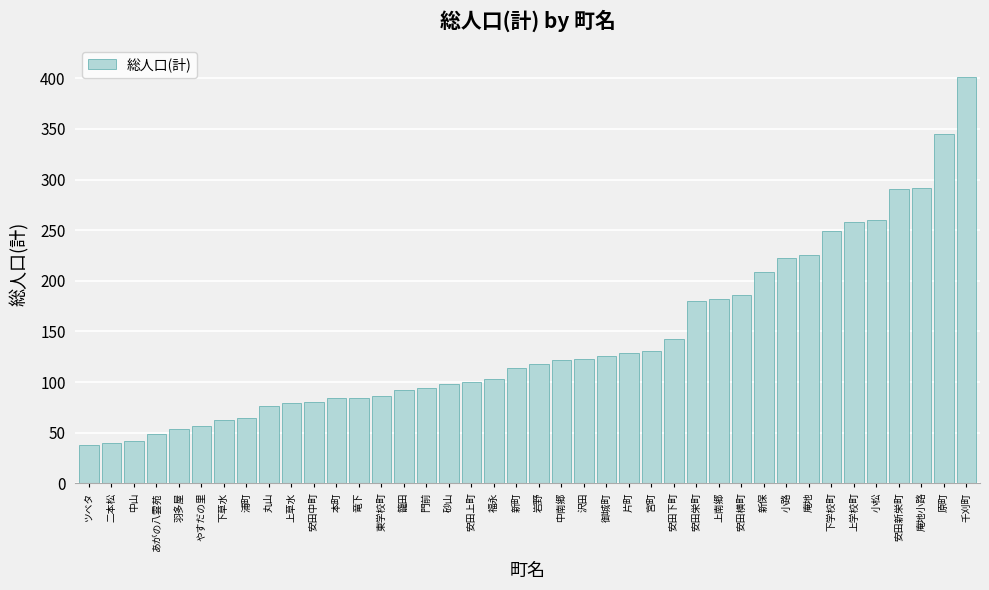

Which label corresponds to the largest value in the chart?

千刈町